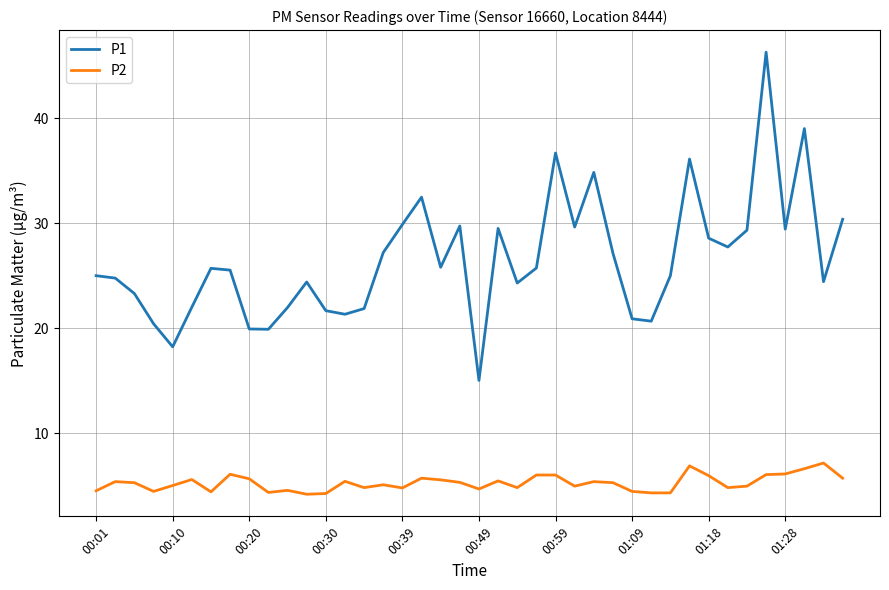

True or false: P1 and P2 intersect in this chart.

False